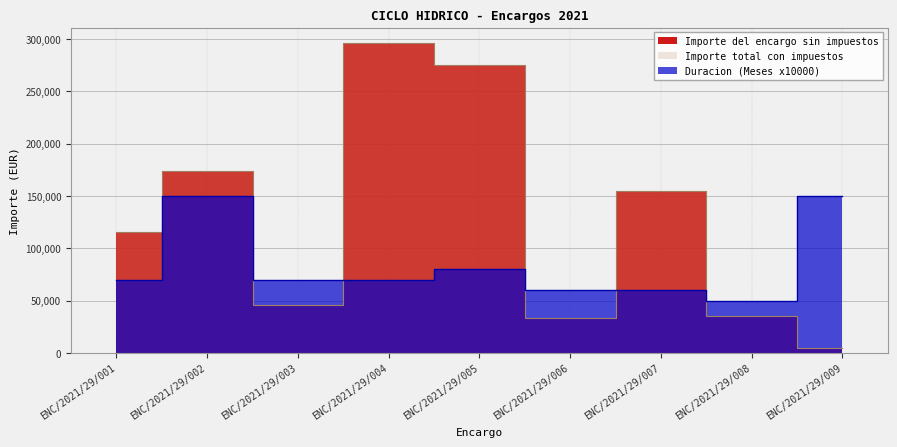

Which series has the largest range (max minus min)?

Importe del encargo sin impuestos